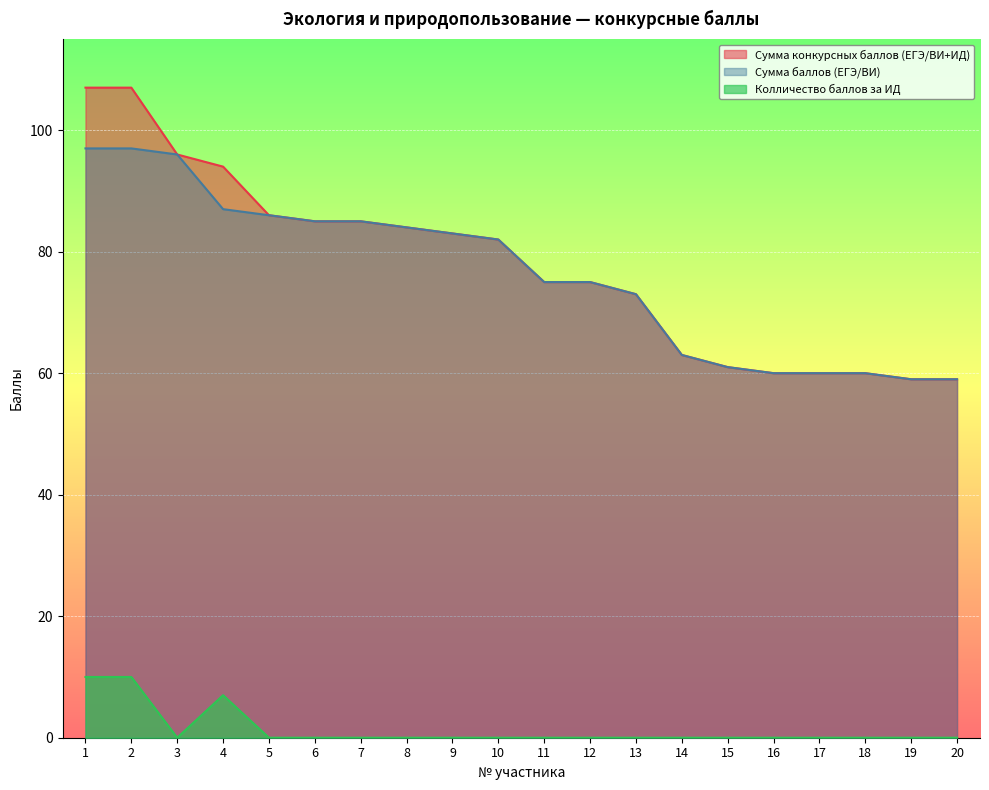

True or false: Сумма баллов (ЕГЭ/ВИ) and Сумма конкурсных баллов (ЕГЭ/ВИ+ИД) cross at least once.

False